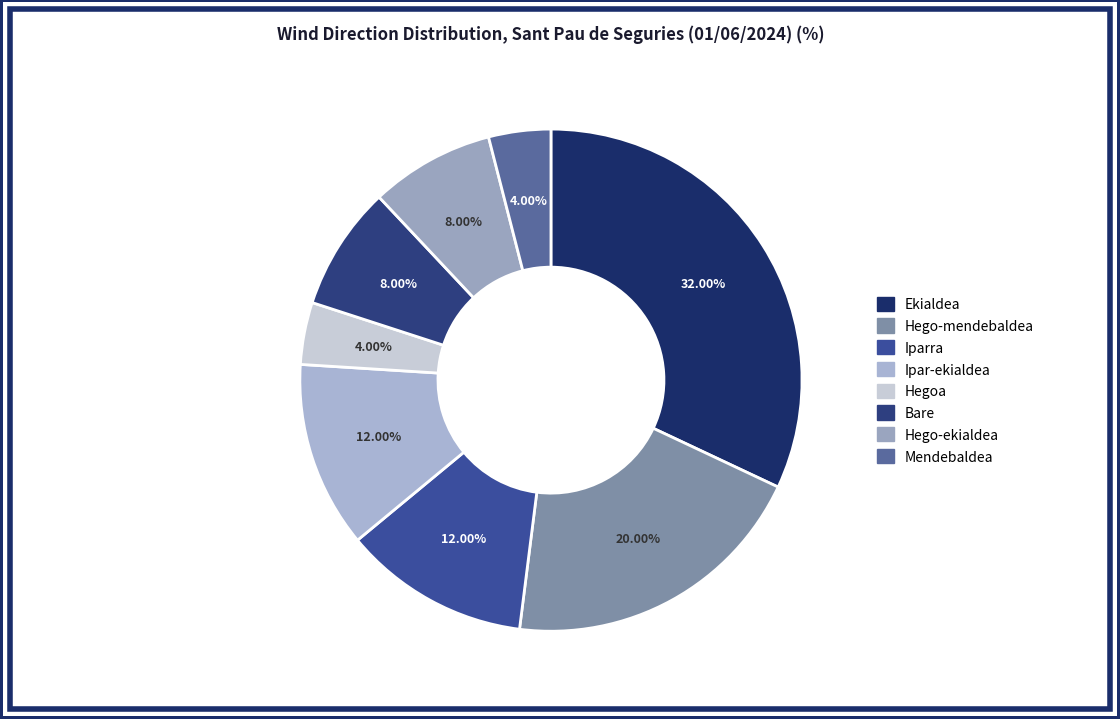

To the nearest percent, what percentage of the pie is Hego-mendebaldea?

20%